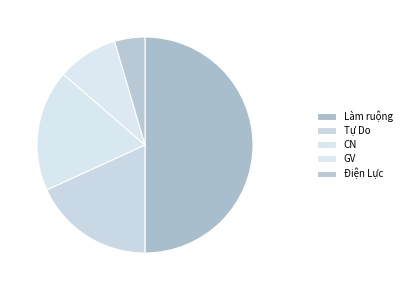

How many slices are in this pie chart?

5